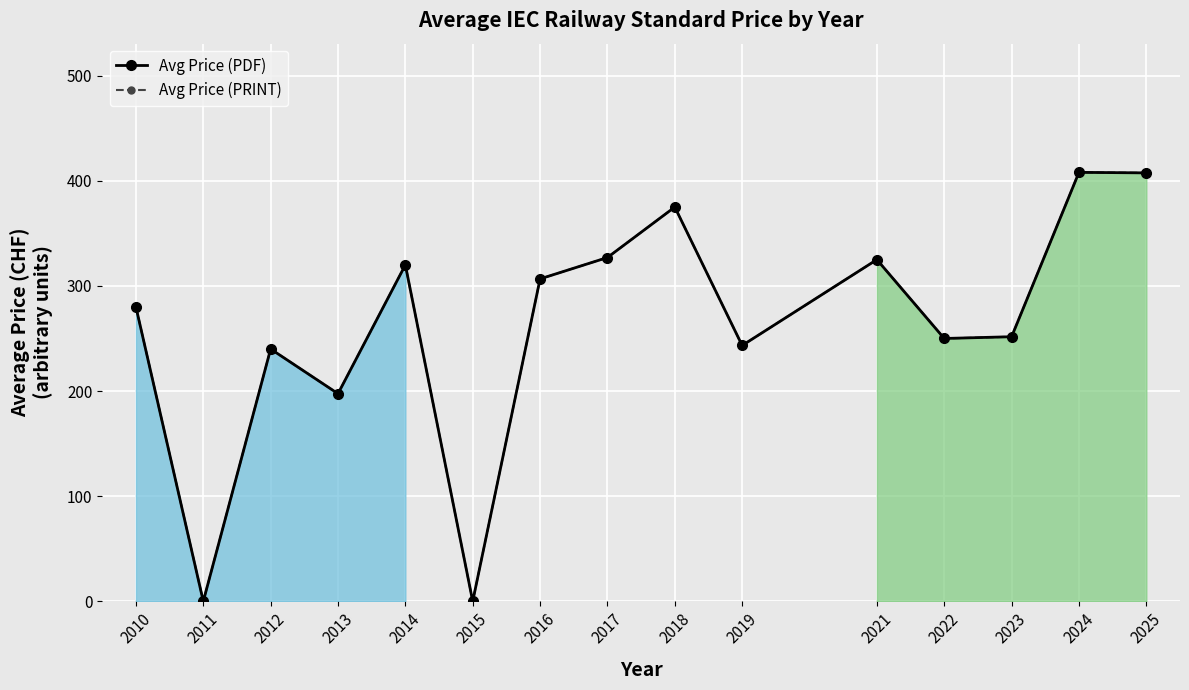

How many lines are shown in the chart?

2